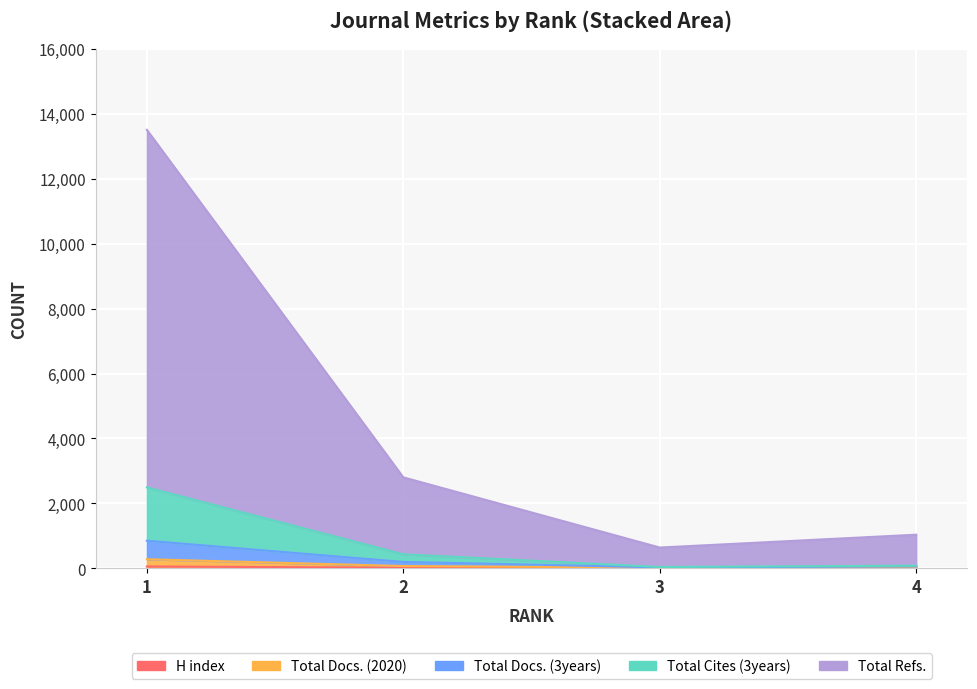

At 1, list the series in order from smallest to largest.

H index, Total Docs. (2020), Total Docs. (3years), Total Cites (3years), Total Refs.